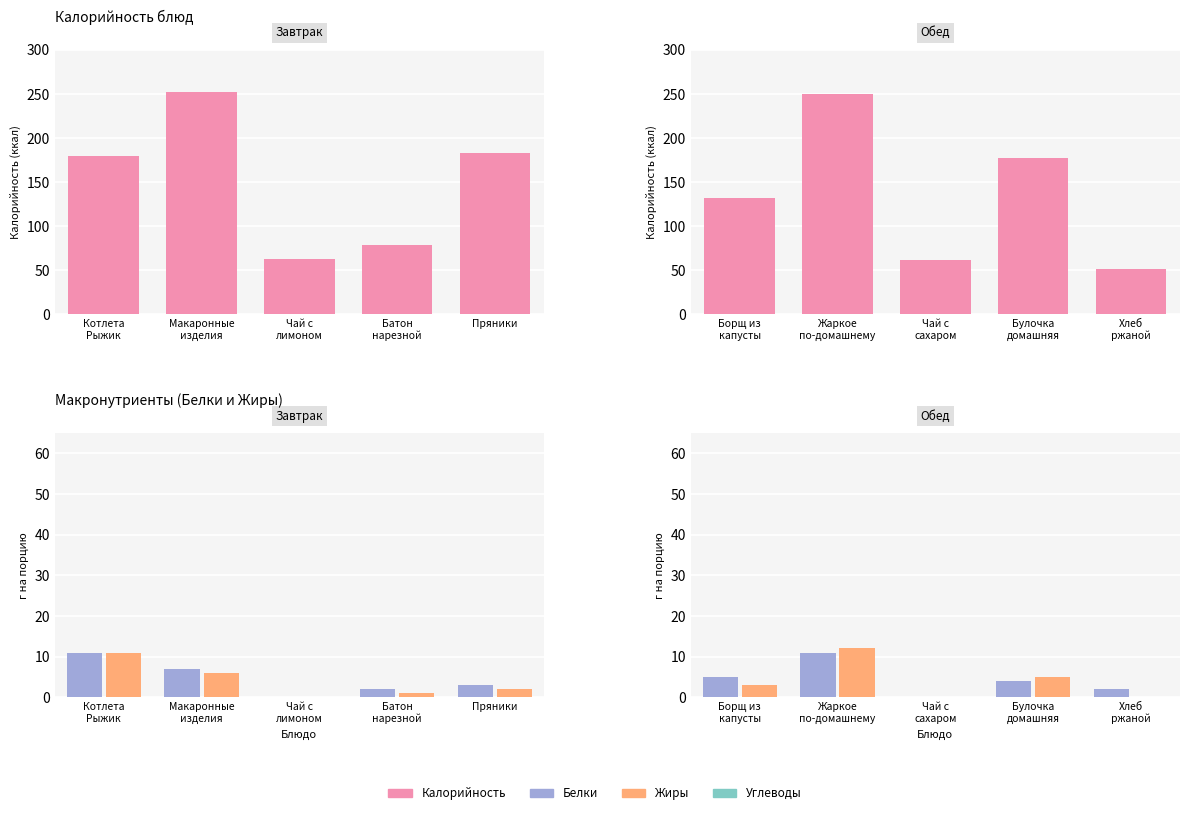

Which series has the largest total across all categories?

Калорийность